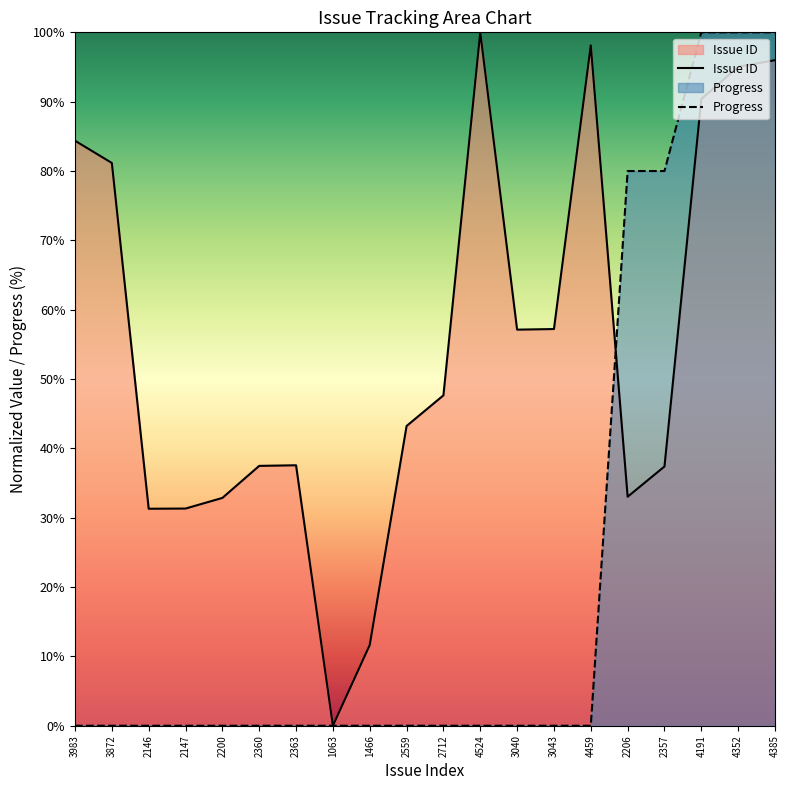

Between 2147 and 2712, which series saw the biggest shift?

Issue ID